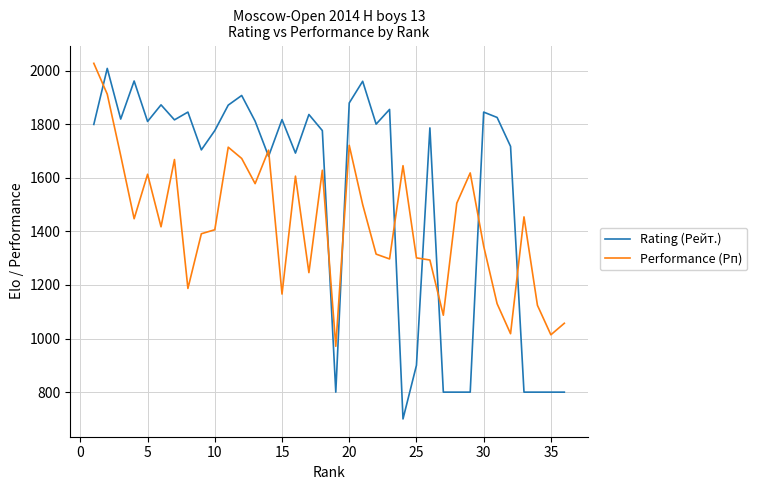

How many lines are shown in the chart?

2